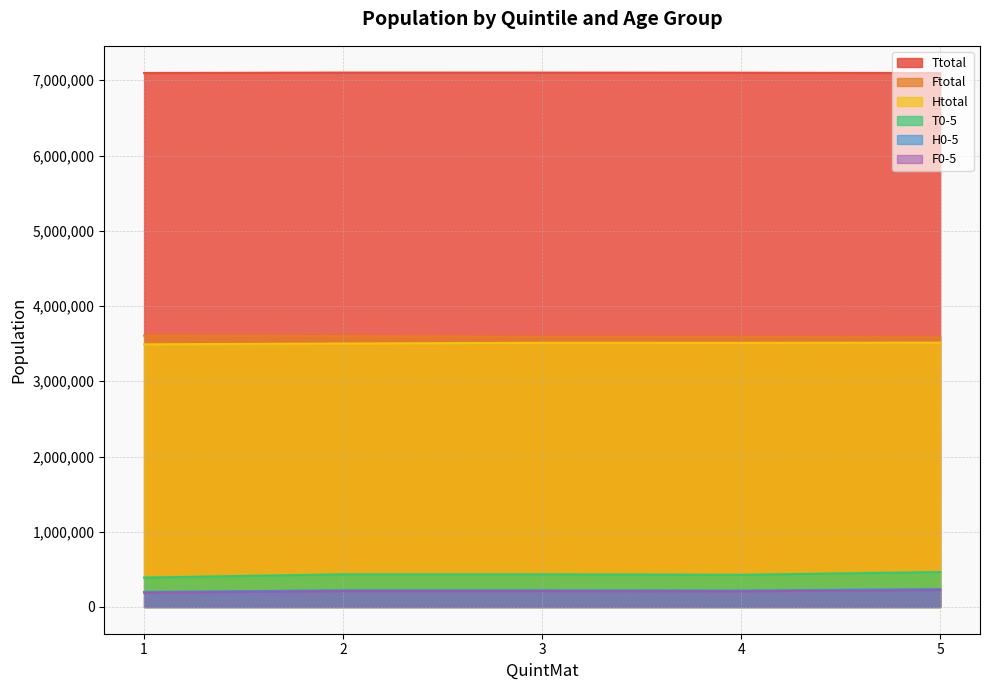

What is the value of the Ftotal point at the 5th from the left?

3582665